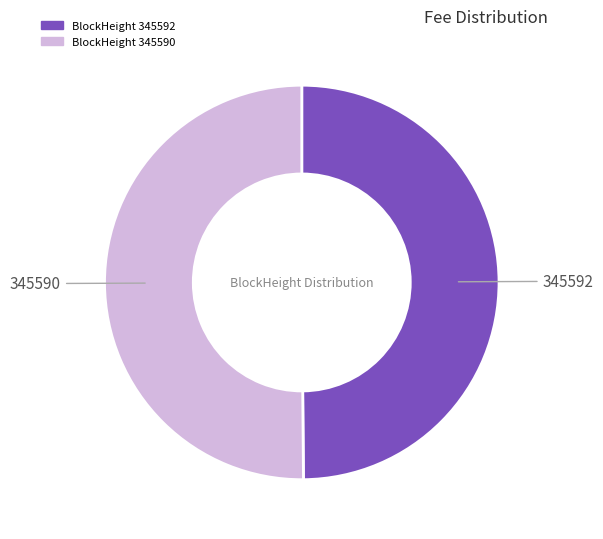

To the nearest percent, what is the average slice percentage?

50%